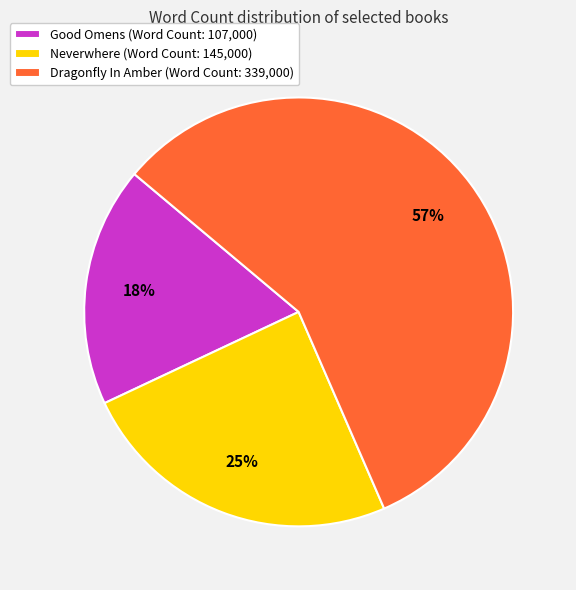

Which category has the smallest portion of the pie?

Good Omens